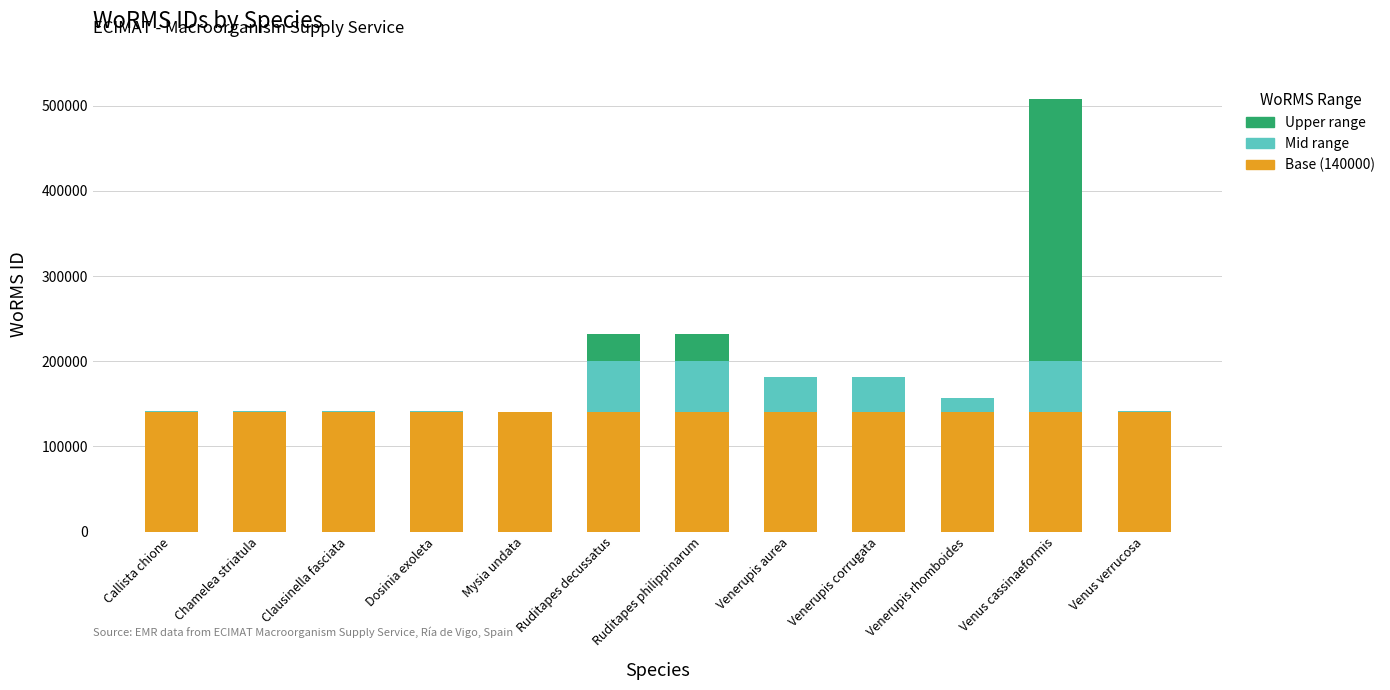

The value of Base (140000) at Chamelea striatula is 80939. True or false?

False